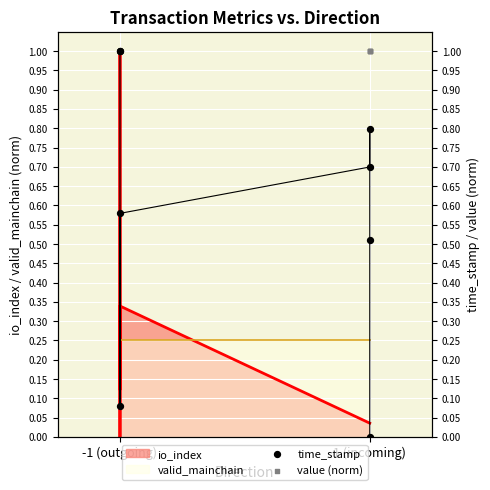

At which category is the sum across all series the highest?

-1 (outgoing)